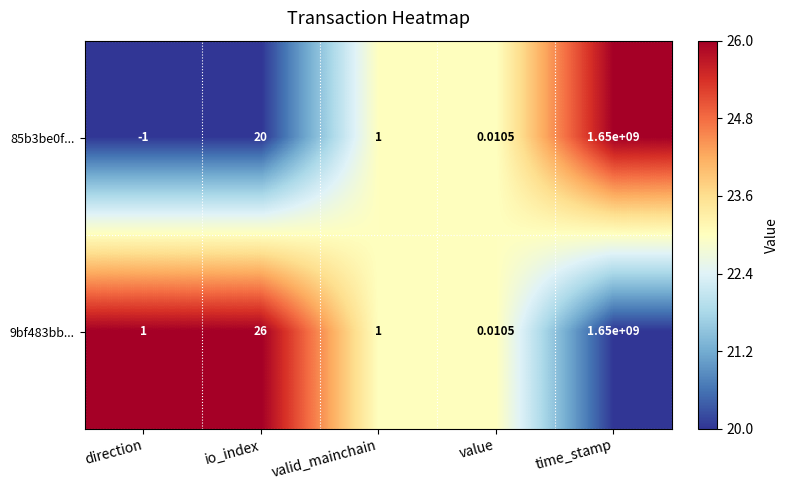

Is the value of 85b3be0f... at value greater than the value of 9bf483bb... at direction?

No